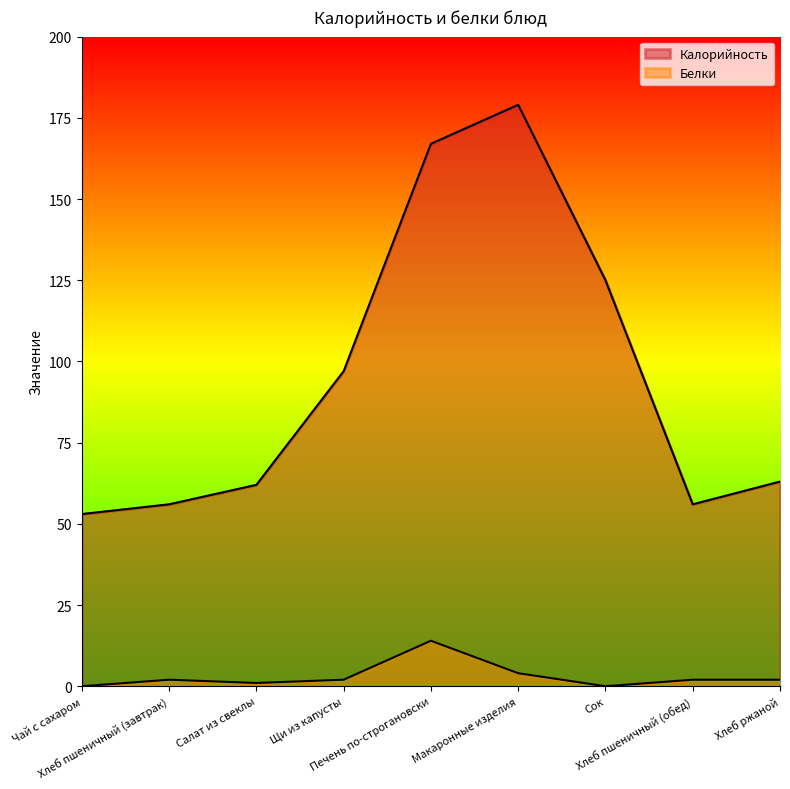

What is the difference between the maximum and minimum values in the Калорийность series?

126